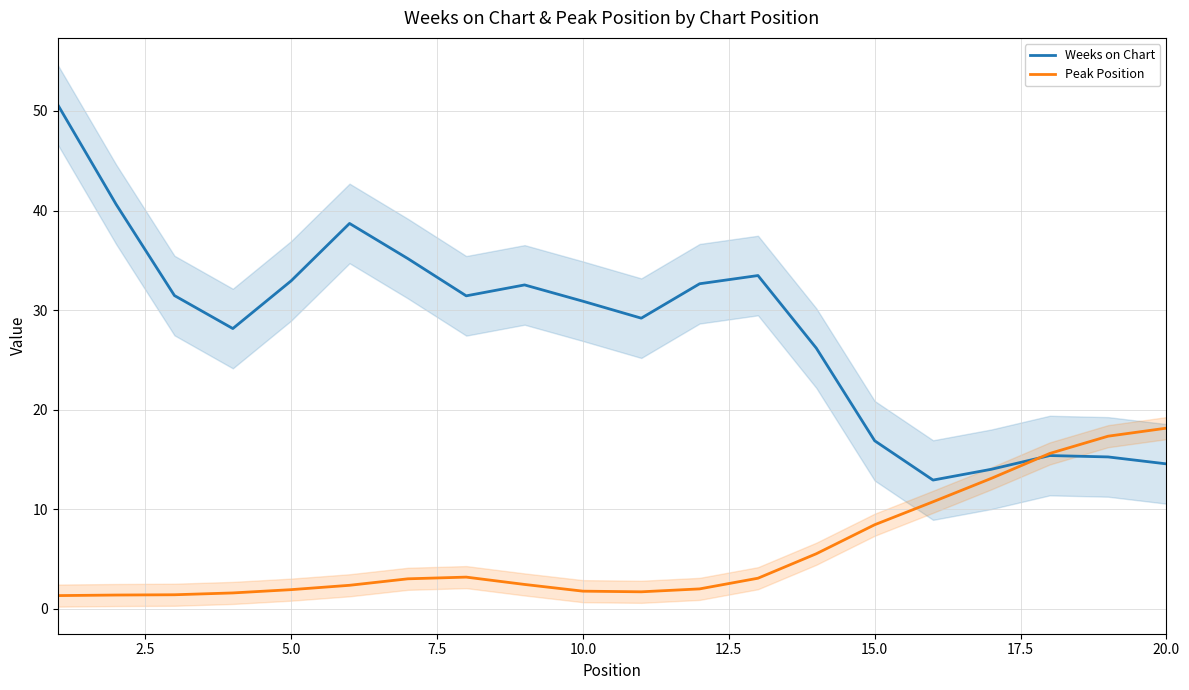

How many lines are shown in the chart?

2